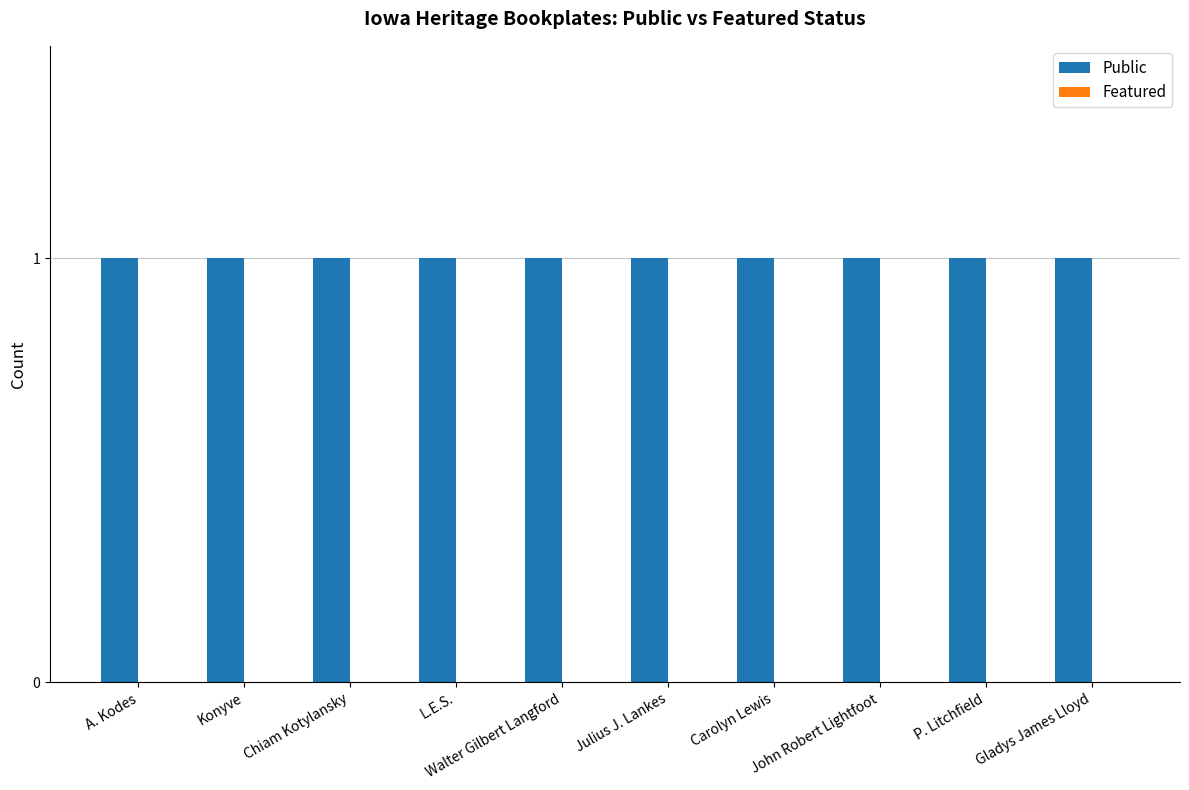

What is the label of the 8th bar from the left?

John Robert Lightfoot